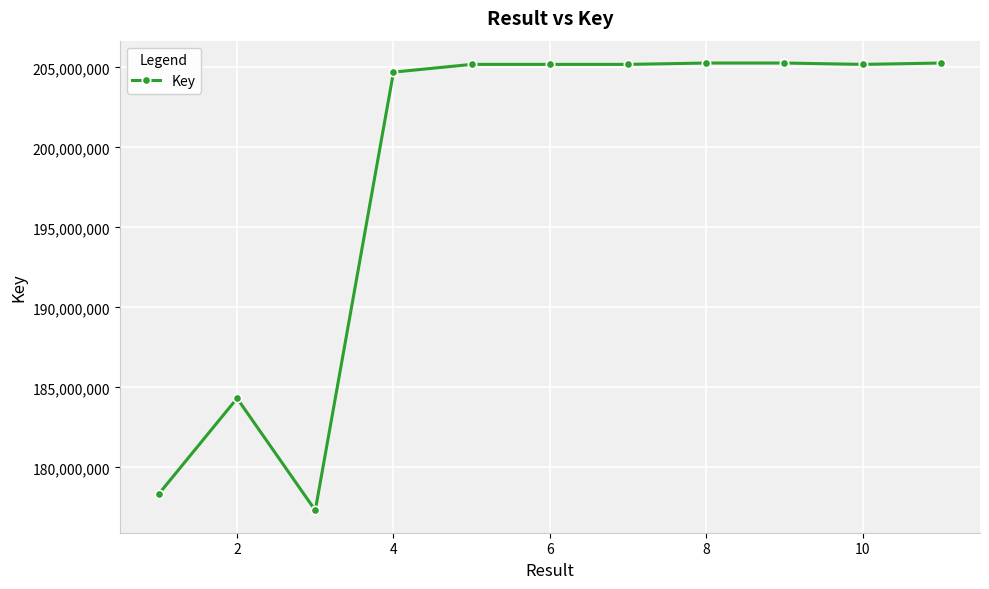

What is the value of the 8th point from the left?

205269641